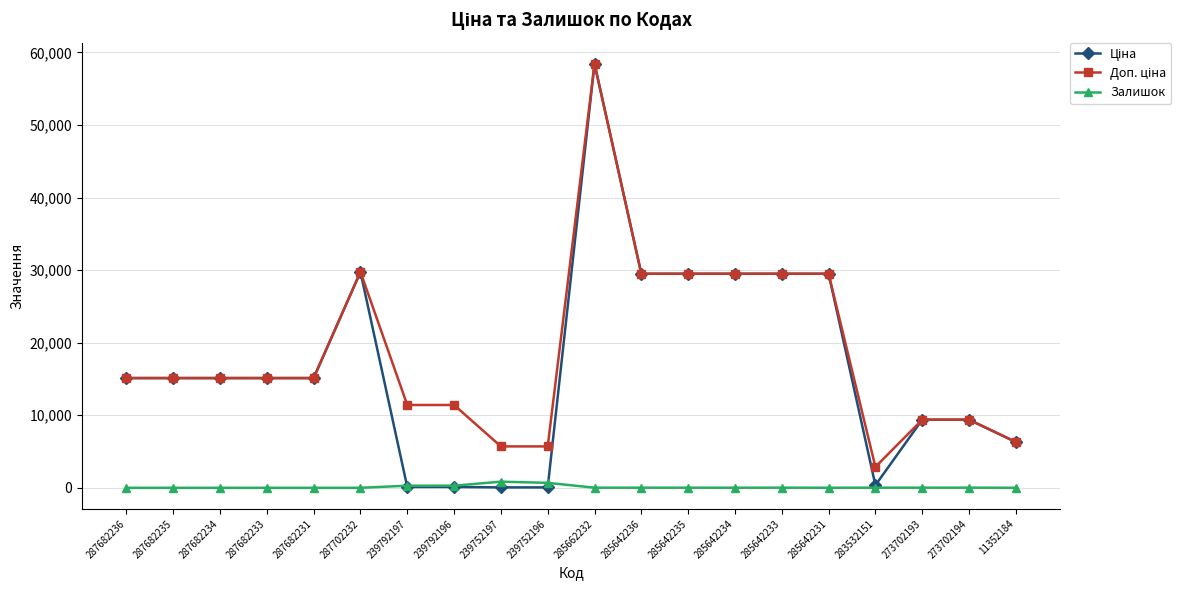

What is the maximum value shown in the chart?

58426.5